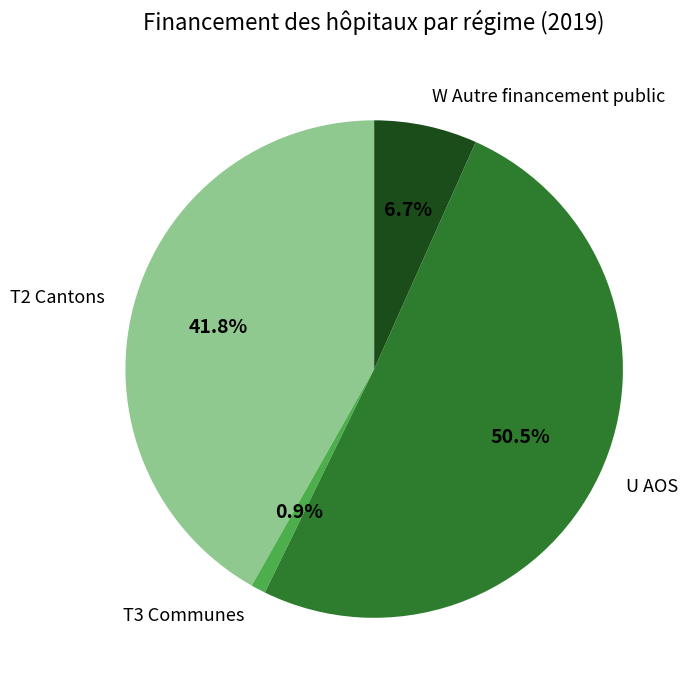

Combined, do U AOS and T3 Communes account for over 50%?

Yes